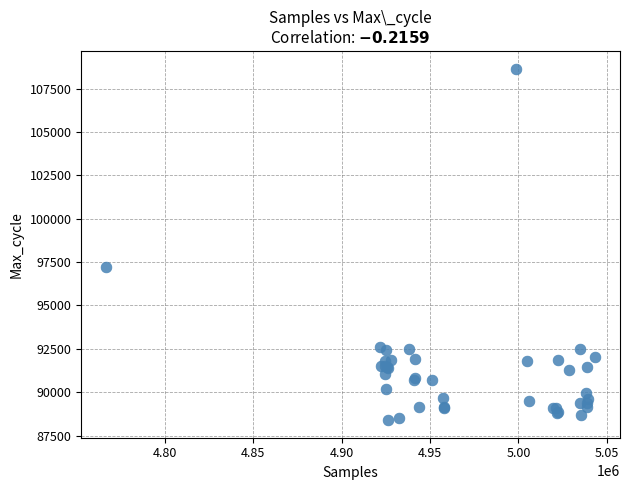

What Y value in the scatter plot is closest to 98523?

97211